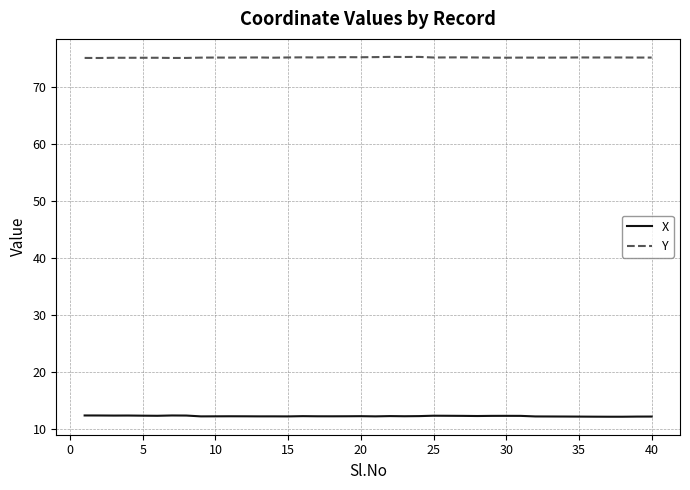

True or false: X and Y intersect in this chart.

False